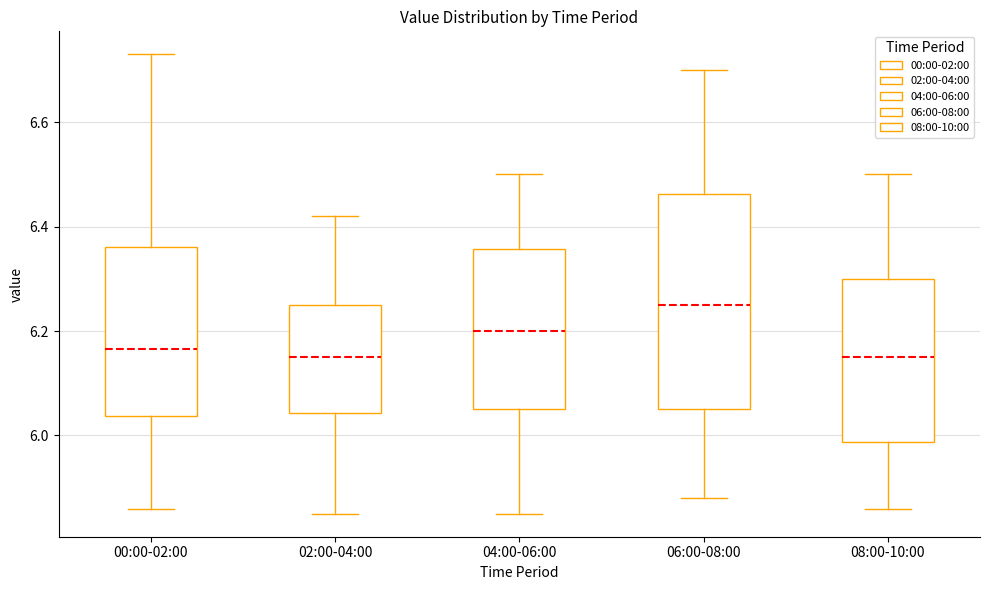

Comparing the boxes themselves (not the whiskers), which one is the tallest?

06:00-08:00